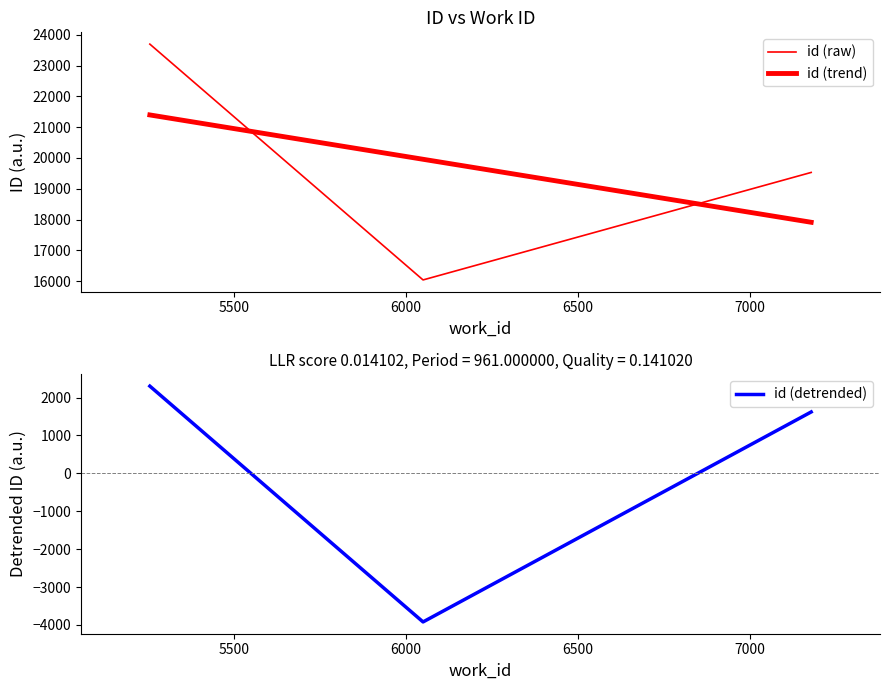

What is the maximum value for id (detrended)?

2300.8